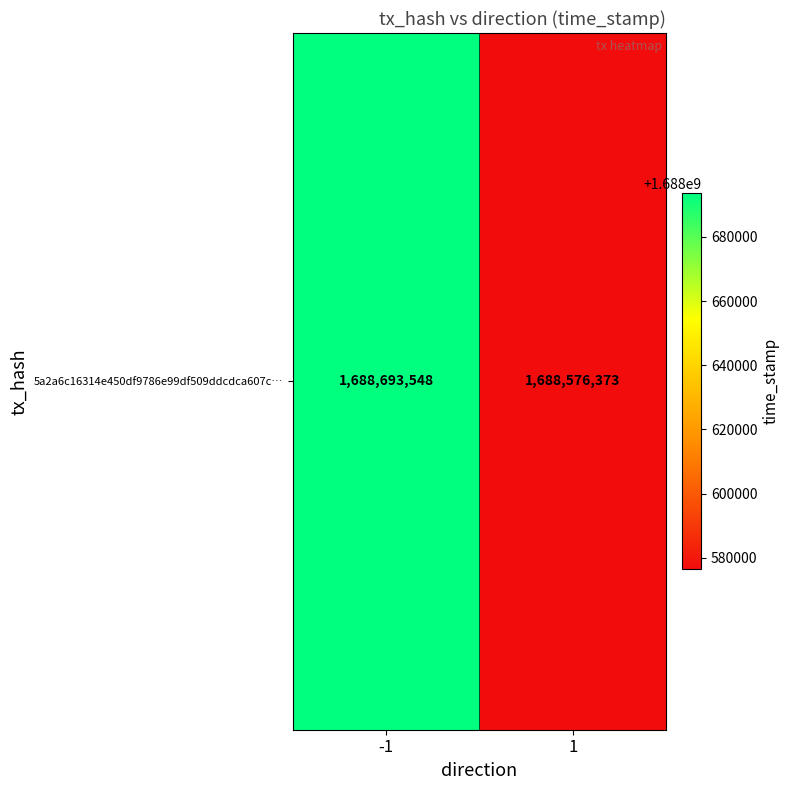

What is the sum of the values at -1 and 1?

3377269921